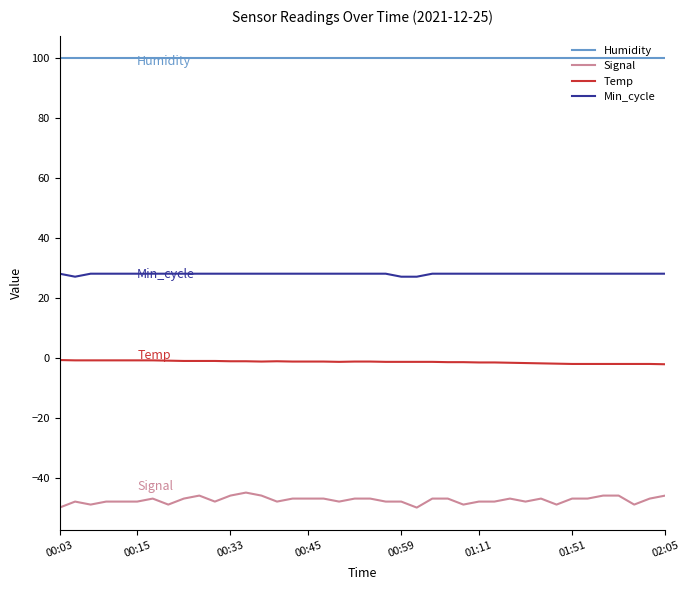

True or false: Signal and Humidity cross at least once.

False